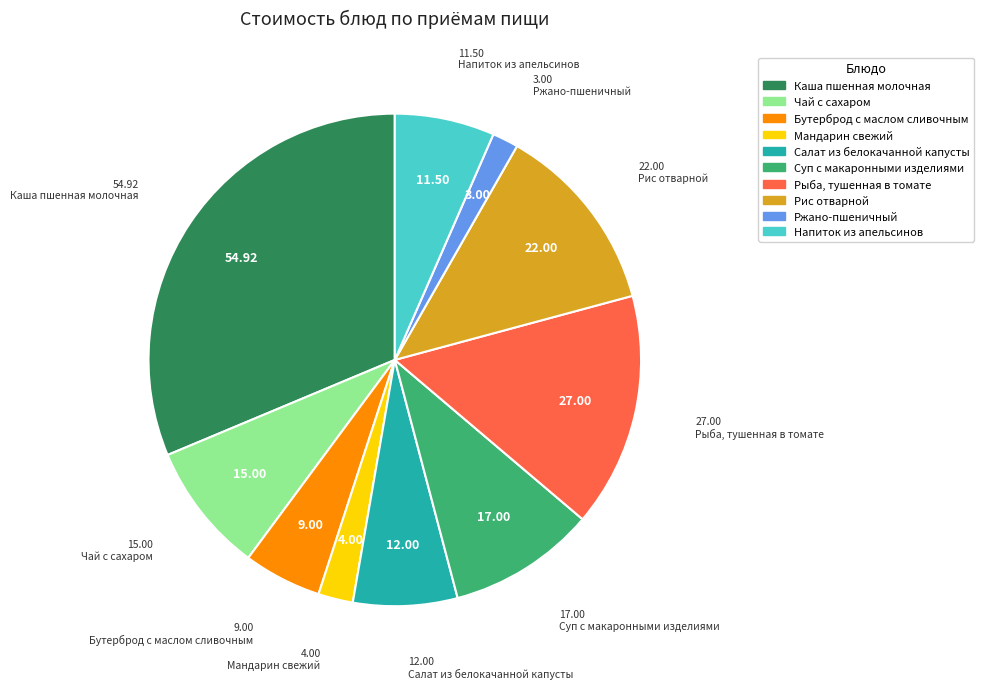

Is it true that Ржано-пшеничный is 16% of the pie?

False